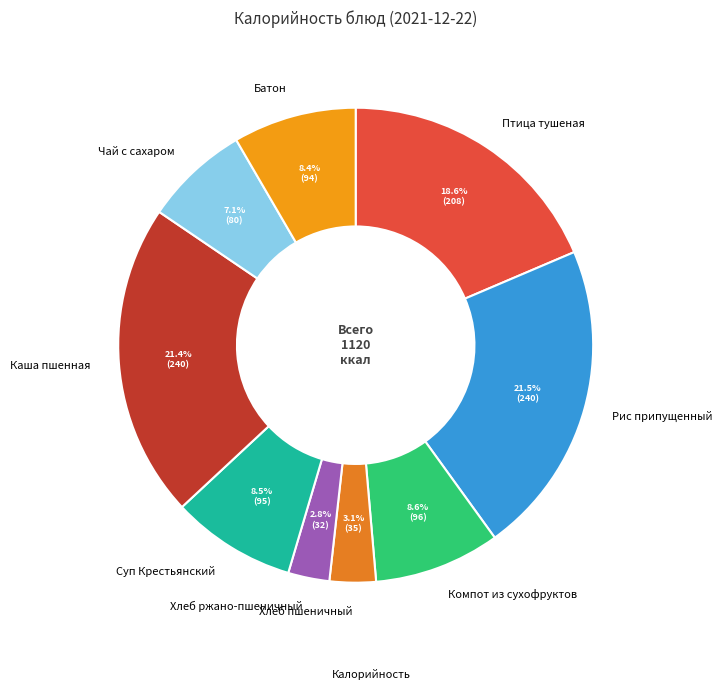

Does any single category account for the majority?

No